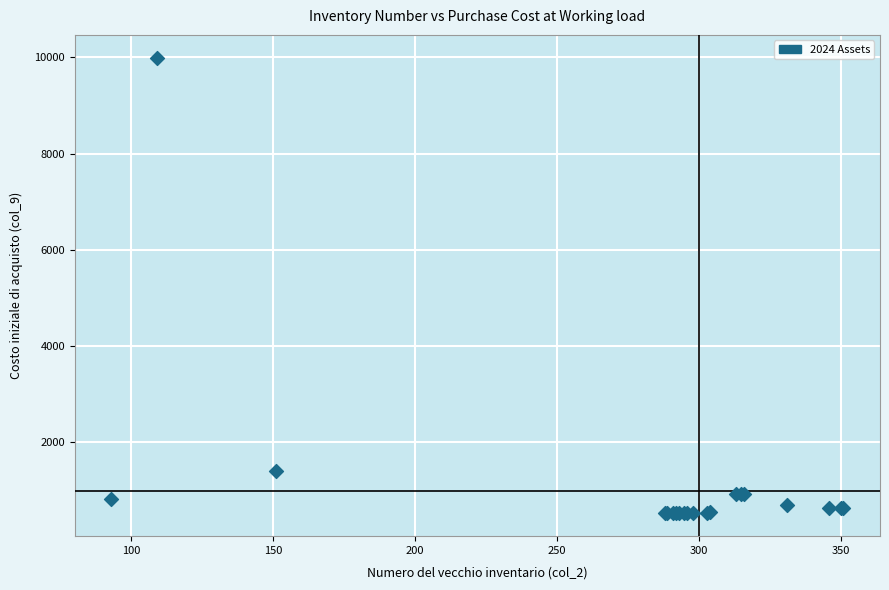

What Y value in the scatter plot is closest to 5260?

1407.0